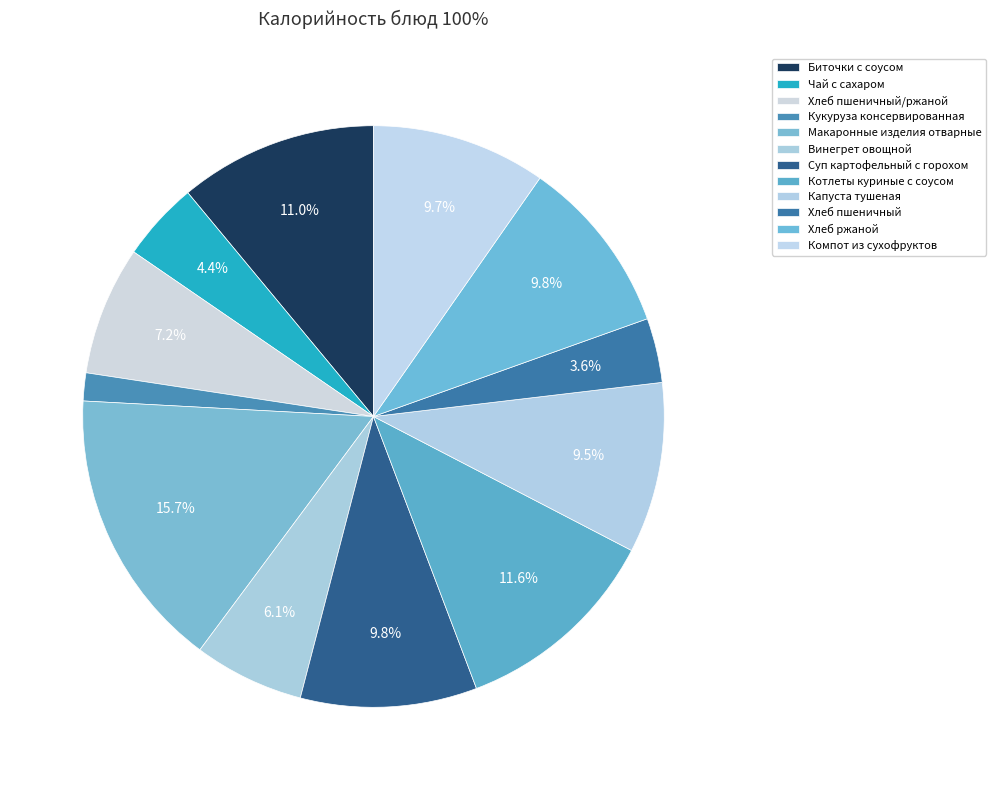

Does any single category account for the majority?

No